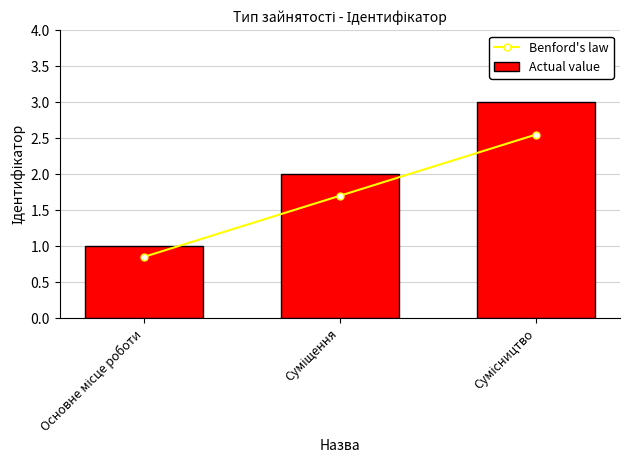

Which has a higher value, Основне місце роботи or Суміщення?

Суміщення